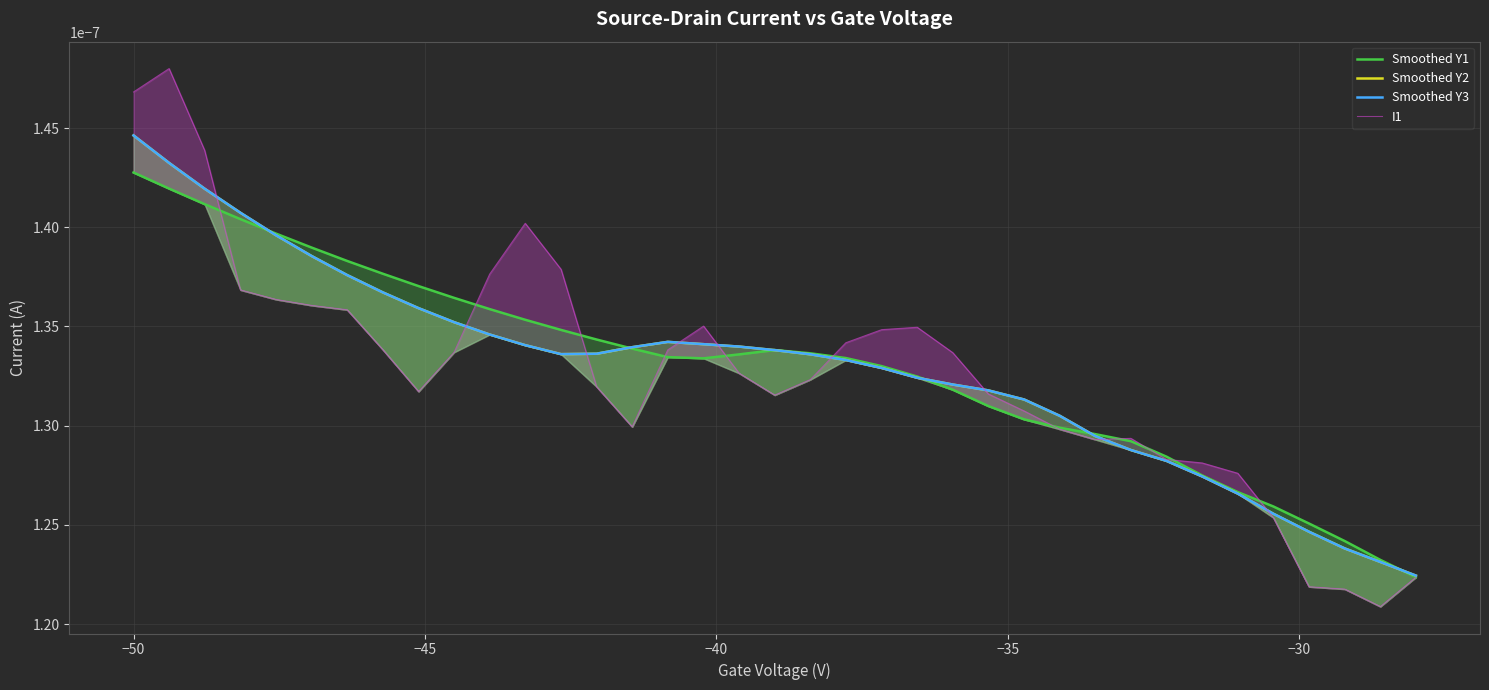

Reading left to right, extract all data points from this chart.

Smoothed Y1: 0.0	0.0	0.0	0.0	0.0	0.0	0.0	0.0	0.0	0.0	0.0	0.0	0.0	0.0	0.0	0.0	0.0	0.0	0.0	0.0	0.0	0.0	0.0	0.0	0.0	0.0	0.0	0.0	0.0	0.0	0.0	0.0	0.0	0.0	0.0	0.0	0.0
Smoothed Y2: 0.0	0.0	0.0	0.0	0.0	0.0	0.0	0.0	0.0	0.0	0.0	0.0	0.0	0.0	0.0	0.0	0.0	0.0	0.0	0.0	0.0	0.0	0.0	0.0	0.0	0.0	0.0	0.0	0.0	0.0	0.0	0.0	0.0	0.0	0.0	0.0	0.0
Smoothed Y3: 0.0	0.0	0.0	0.0	0.0	0.0	0.0	0.0	0.0	0.0	0.0	0.0	0.0	0.0	0.0	0.0	0.0	0.0	0.0	0.0	0.0	0.0	0.0	0.0	0.0	0.0	0.0	0.0	0.0	0.0	0.0	0.0	0.0	0.0	0.0	0.0	0.0
I1: 0.0	0.0	0.0	0.0	0.0	0.0	0.0	0.0	0.0	0.0	0.0	0.0	0.0	0.0	0.0	0.0	0.0	0.0	0.0	0.0	0.0	0.0	0.0	0.0	0.0	0.0	0.0	0.0	0.0	0.0	0.0	0.0	0.0	0.0	0.0	0.0	0.0